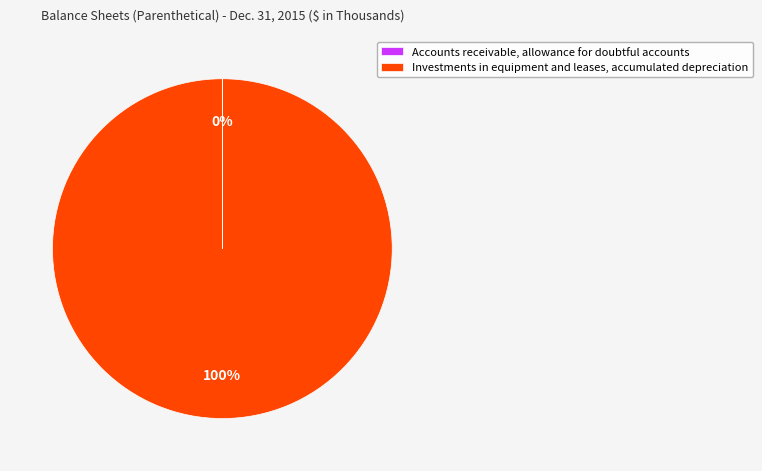

True or false: Investments in equipment and leases, accumulated depreciation accounts for 87% of the total.

False